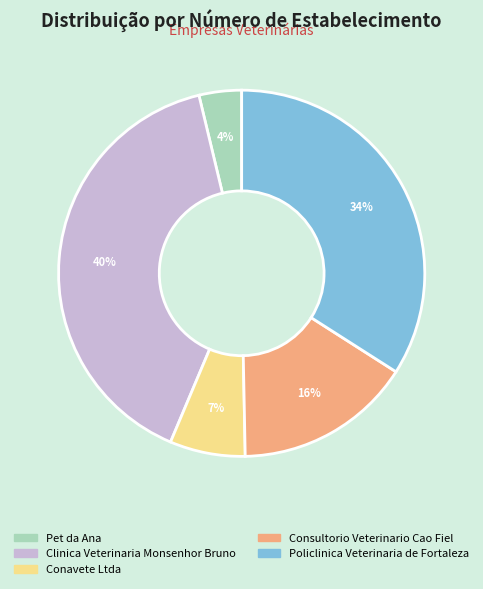

To the nearest percent, what percentage of the pie is Conavete Ltda?

7%